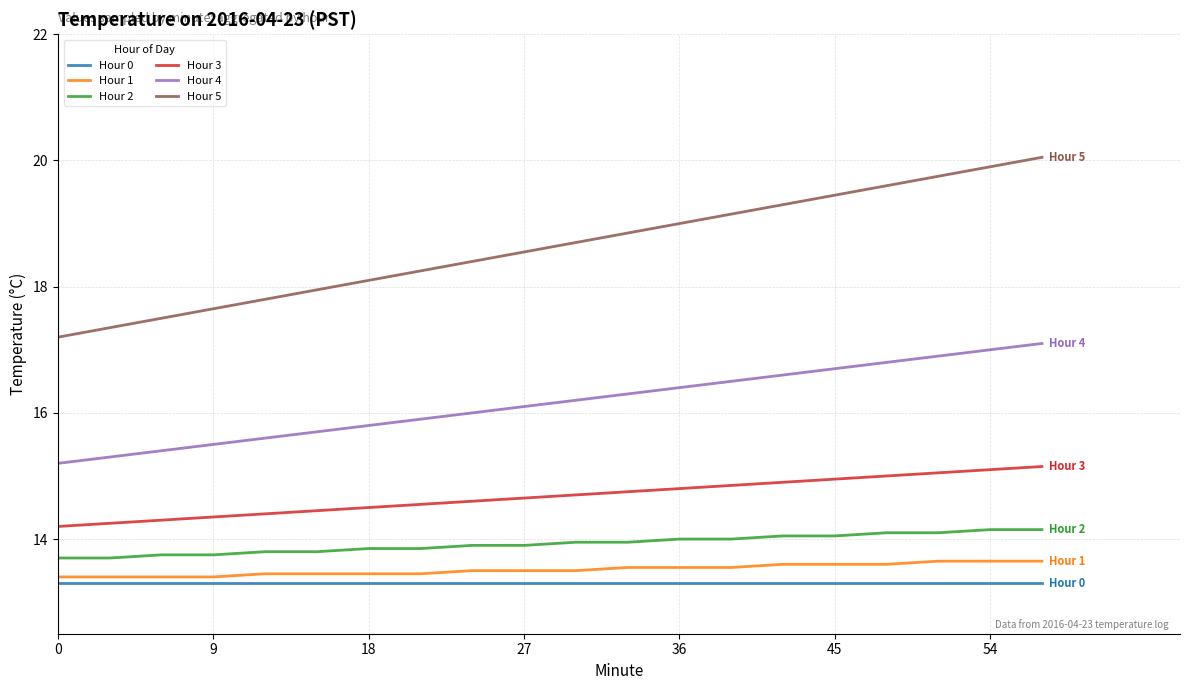

True or false: Hour 5 and Hour 2 cross at least once.

False